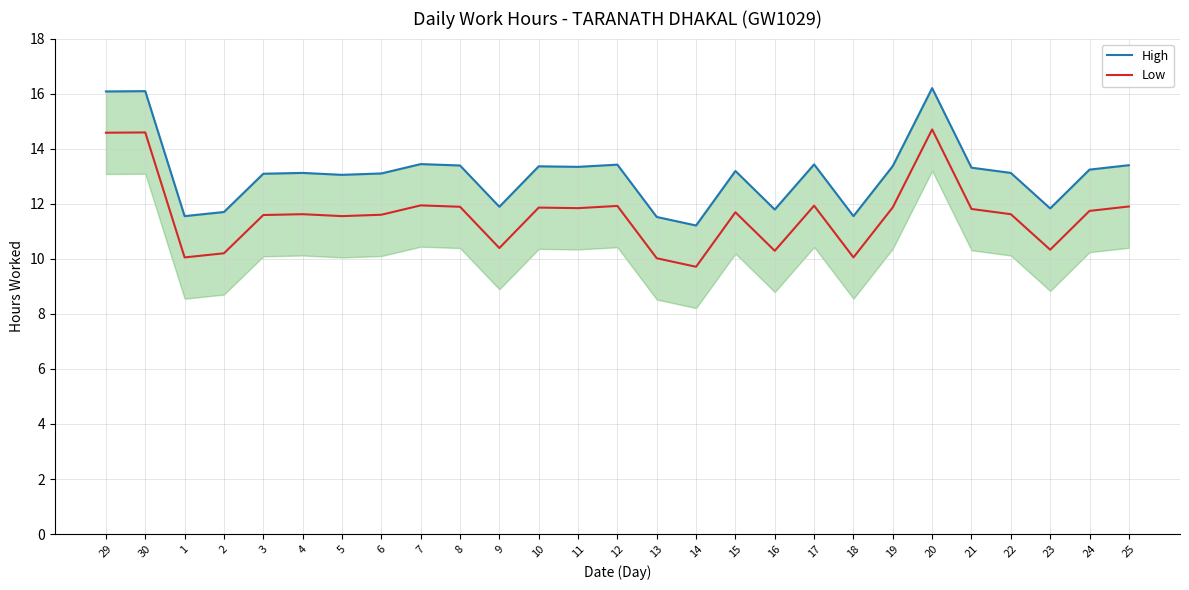

True or false: High has more than 1 interior local peaks.

True